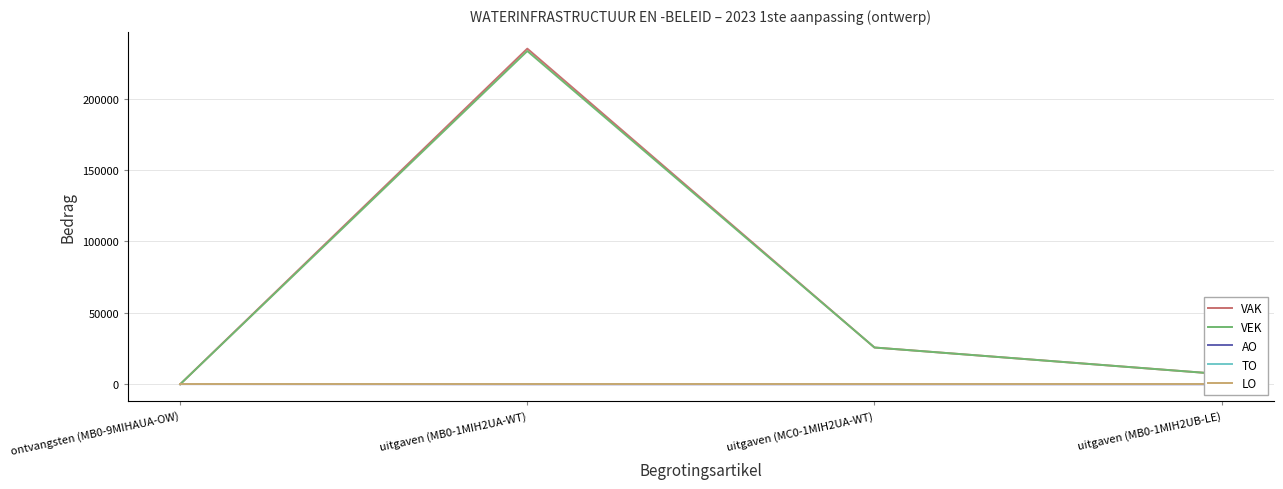

True or false: LO has more than 1 interior local peaks.

False